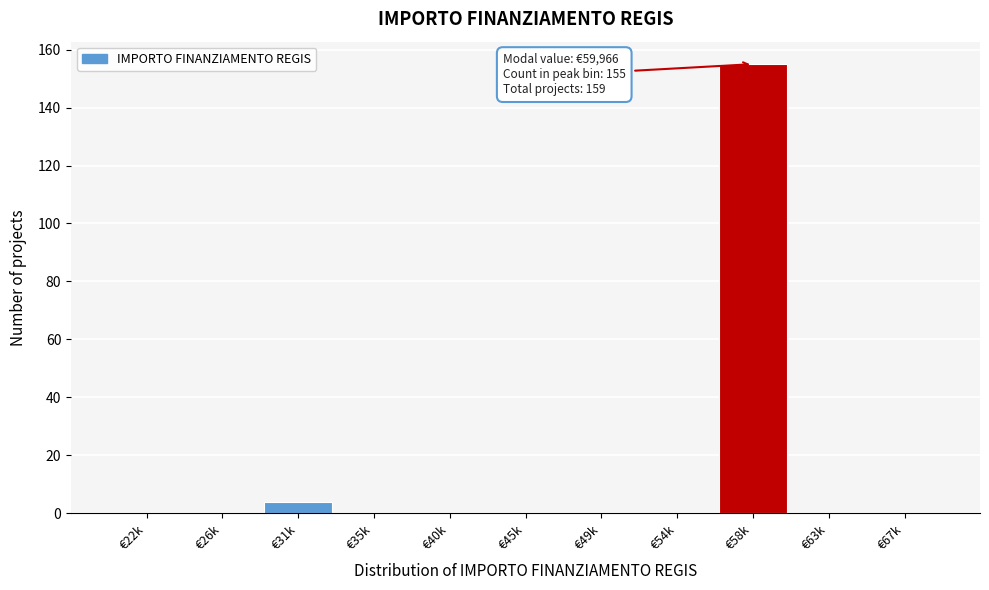

Reading left to right, extract all data points from this chart.

€22k=0	€26k=0	€31k=4	€35k=0	€40k=0	€45k=0	€49k=0	€54k=0	€58k=155	€63k=0	€67k=0